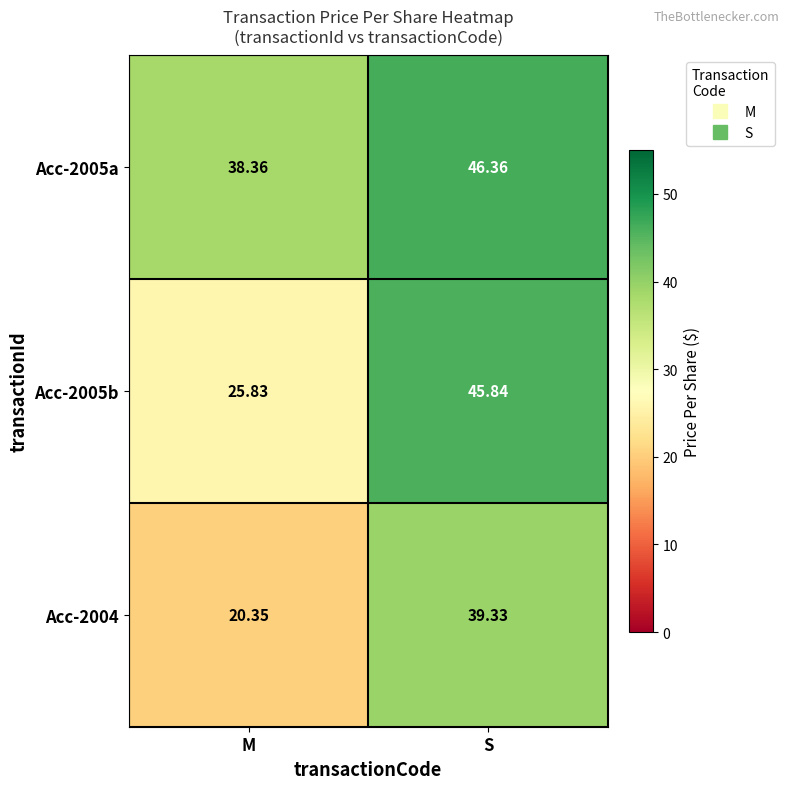

Which series has the largest total across all categories?

Acc-2005a